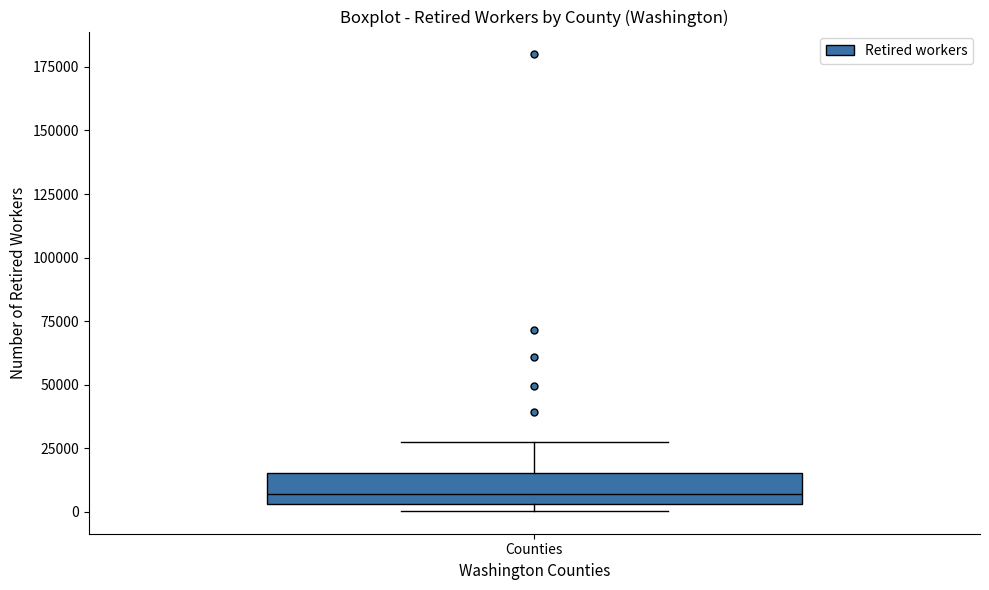

Read this box plot against the y-axis: the position of the median line, the range covered by the box, and the ends of both whiskers. The values are not printed on the chart, so give them approximately, as read against the axis.

median 5000 (just above the box's lower edge), box 5000 to 15000, whiskers 0 to 30000